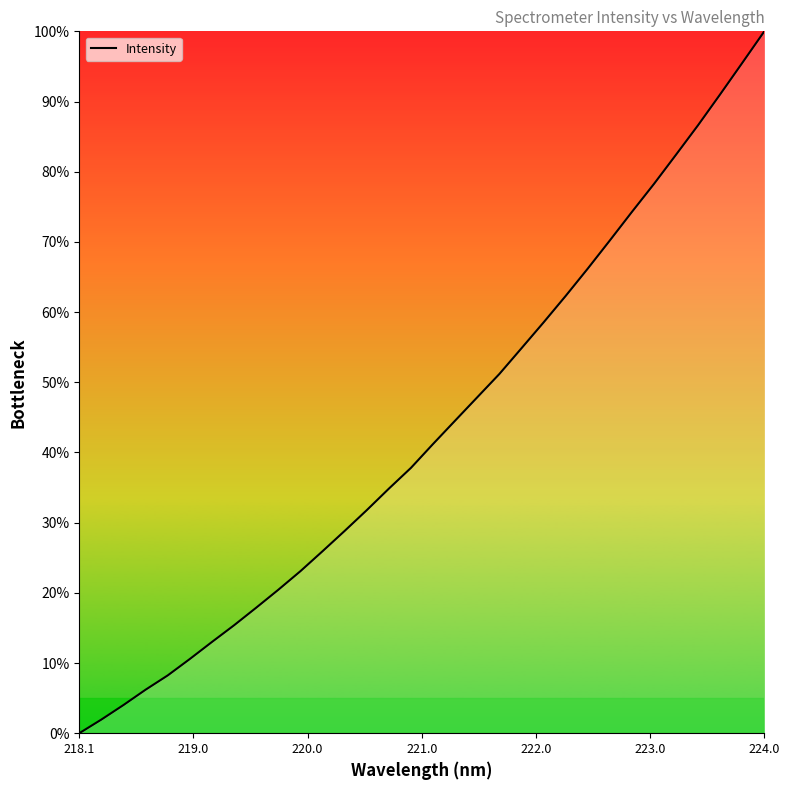

Count the number of categories in the chart.

32